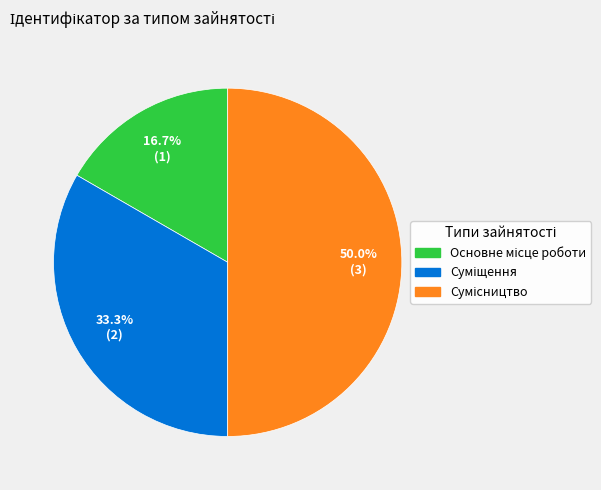

The Суміщення slice represents 33% of the pie. True or false?

True